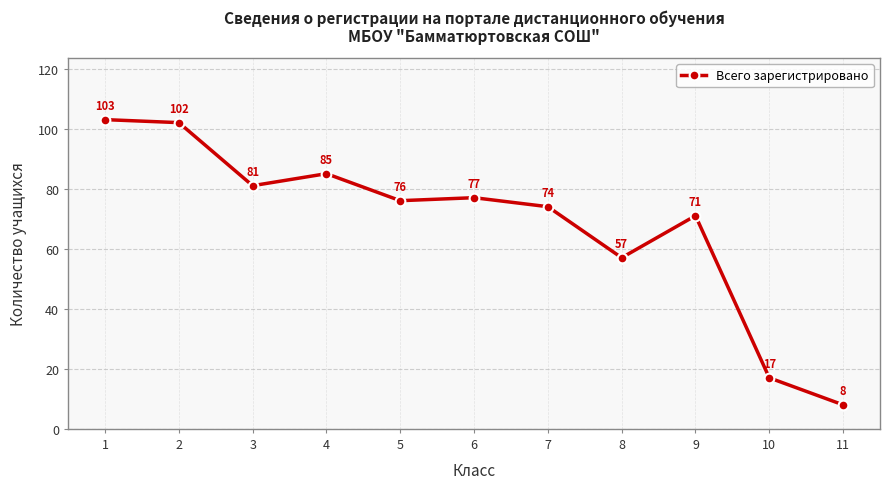

What is the average value?

68